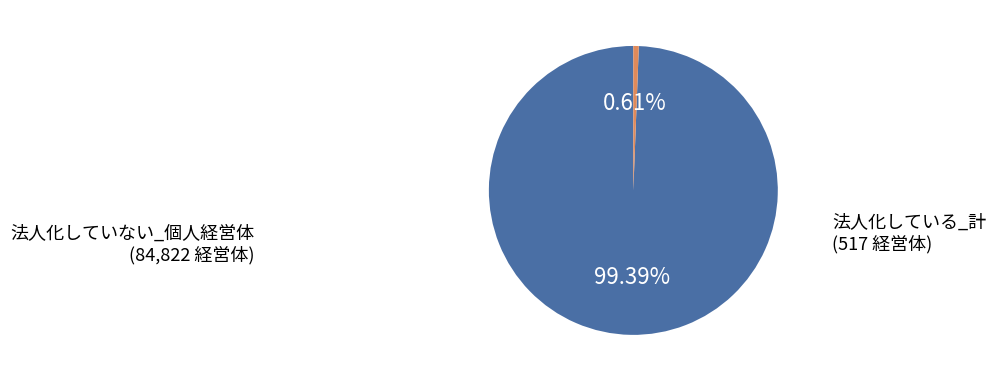

Is there a majority slice in this chart?

Yes